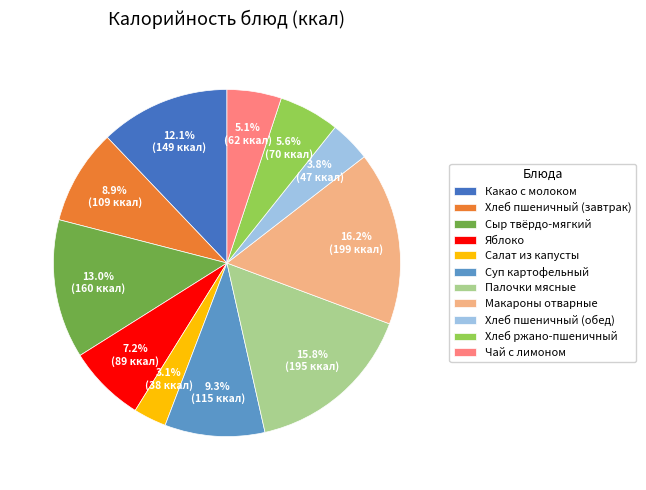

True or false: Суп картофельный accounts for 9% of the total.

True